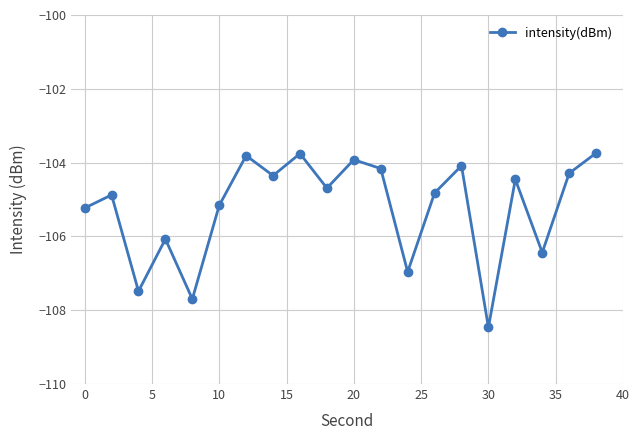

How many interior local peaks (higher than both neighbors) does the data have?

7